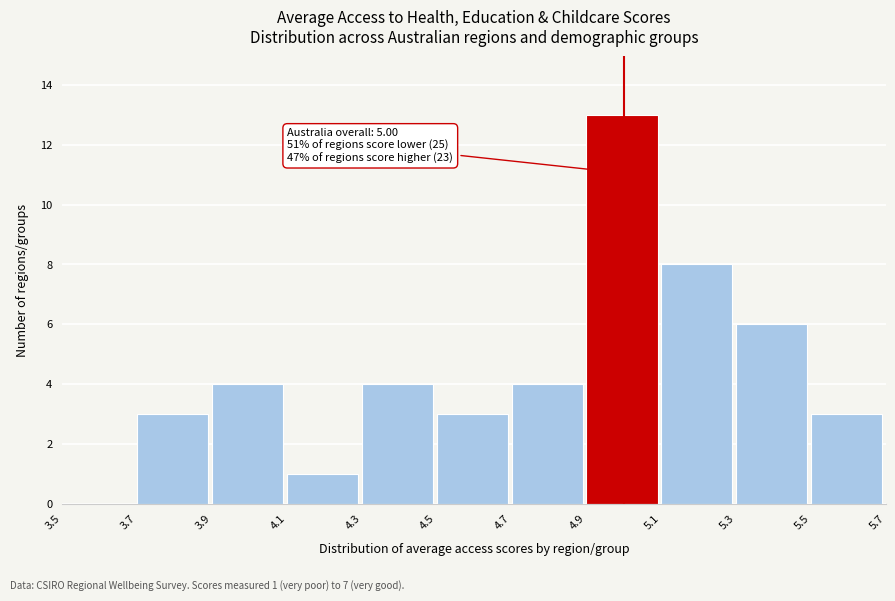

Which range on the x-axis has the tallest bar?

4.9 to 5.1